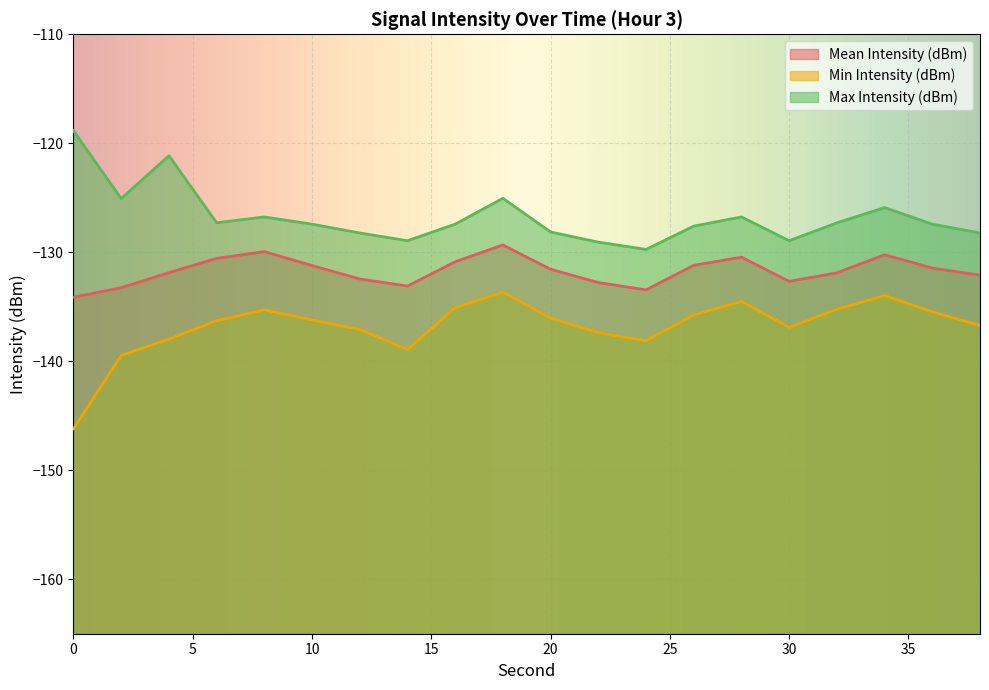

Between 28 and 26, which is larger?

28